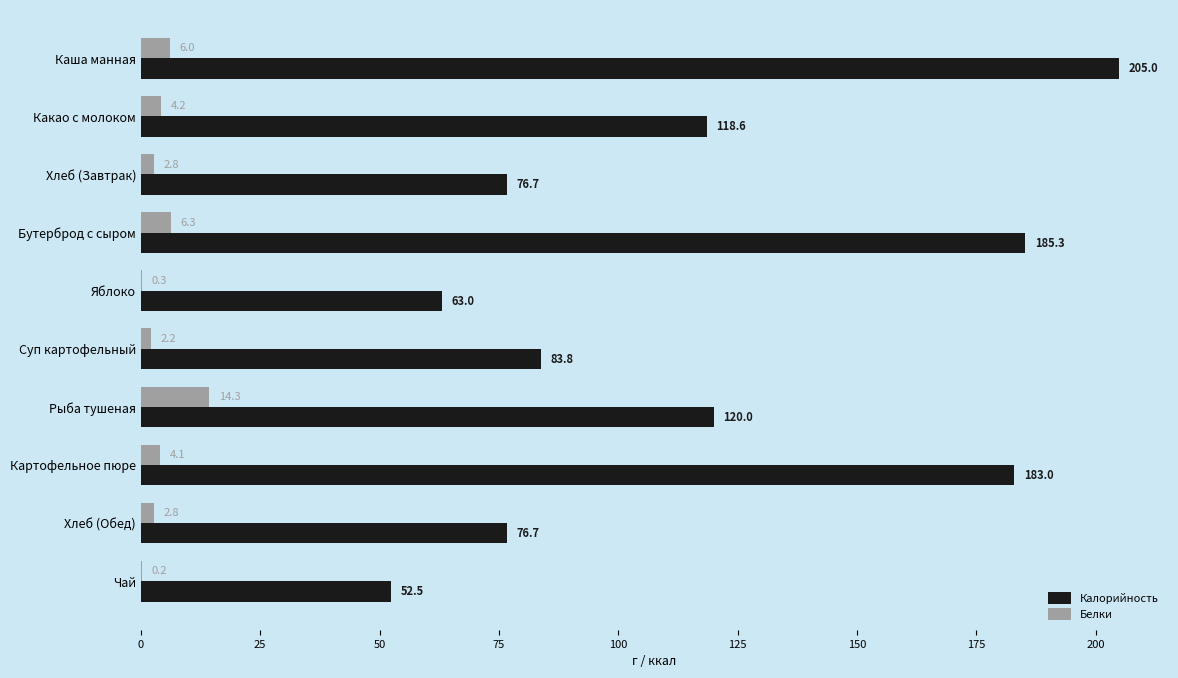

What is the sum of the Калорийность values at Суп картофельный and Рыба тушеная?

203.8